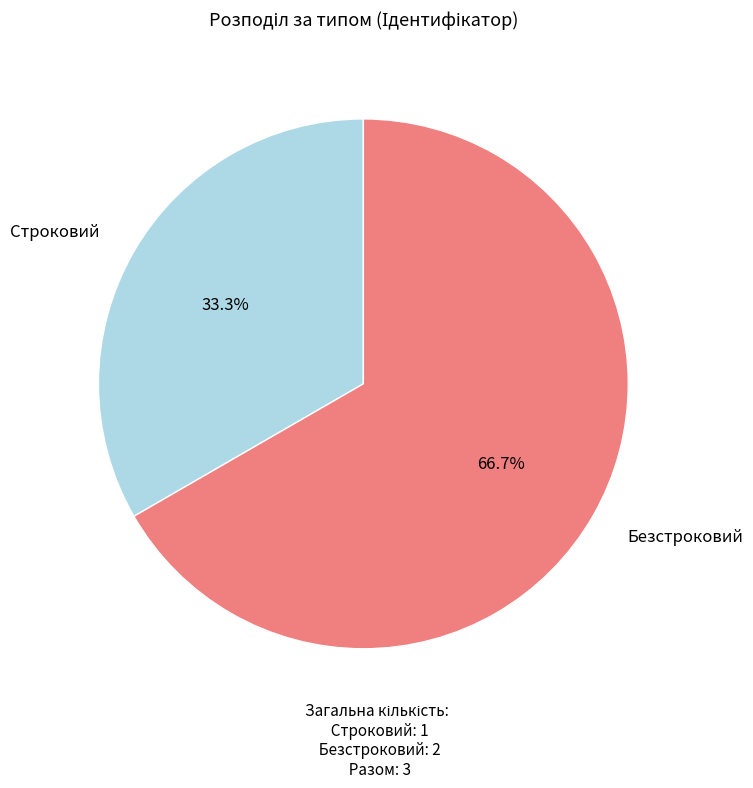

Does any single category account for the majority?

Yes